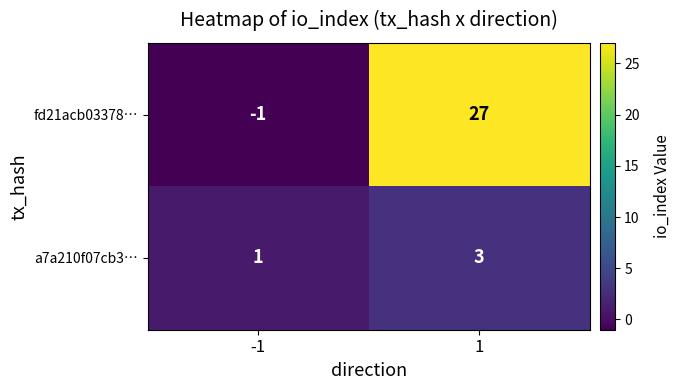

What is the total value across all series at 1?

30